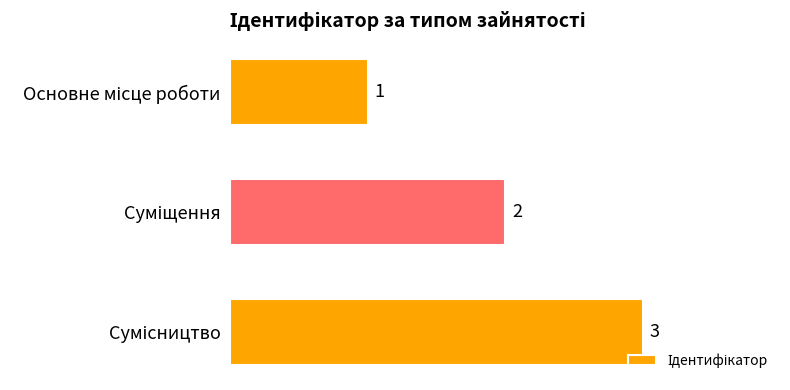

How many categories are shown in the chart?

3